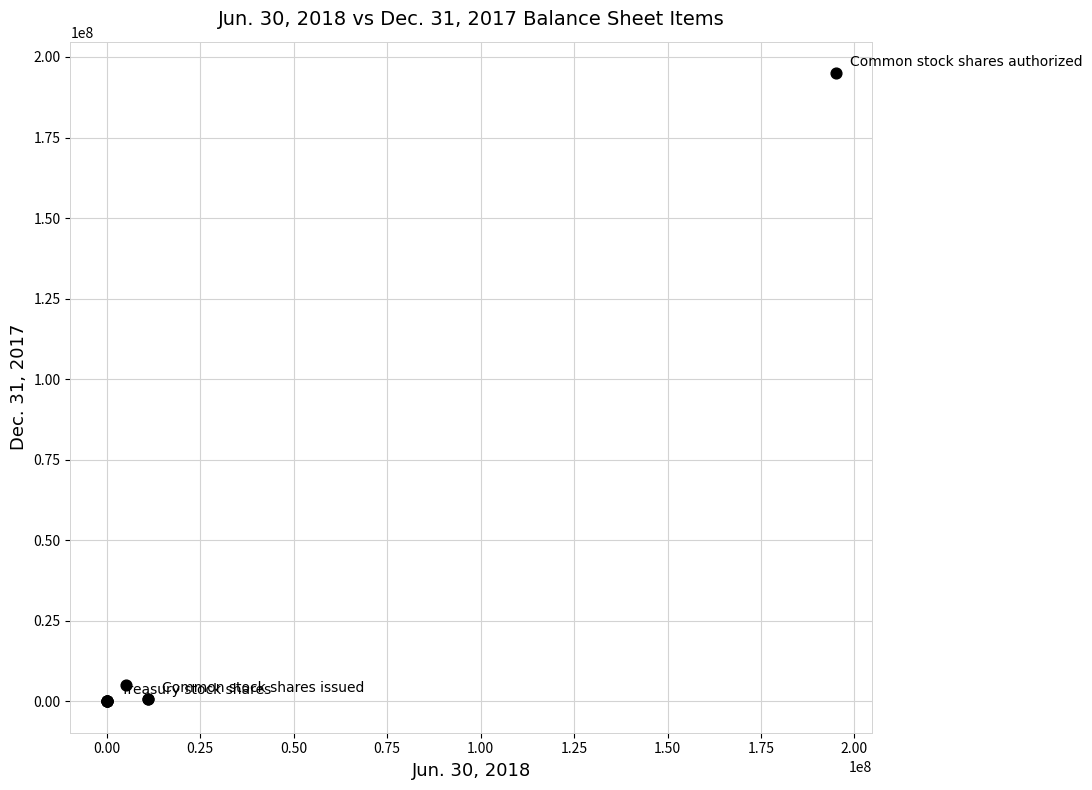

What Y value in the scatter plot is closest to 97500000?

5000000.0